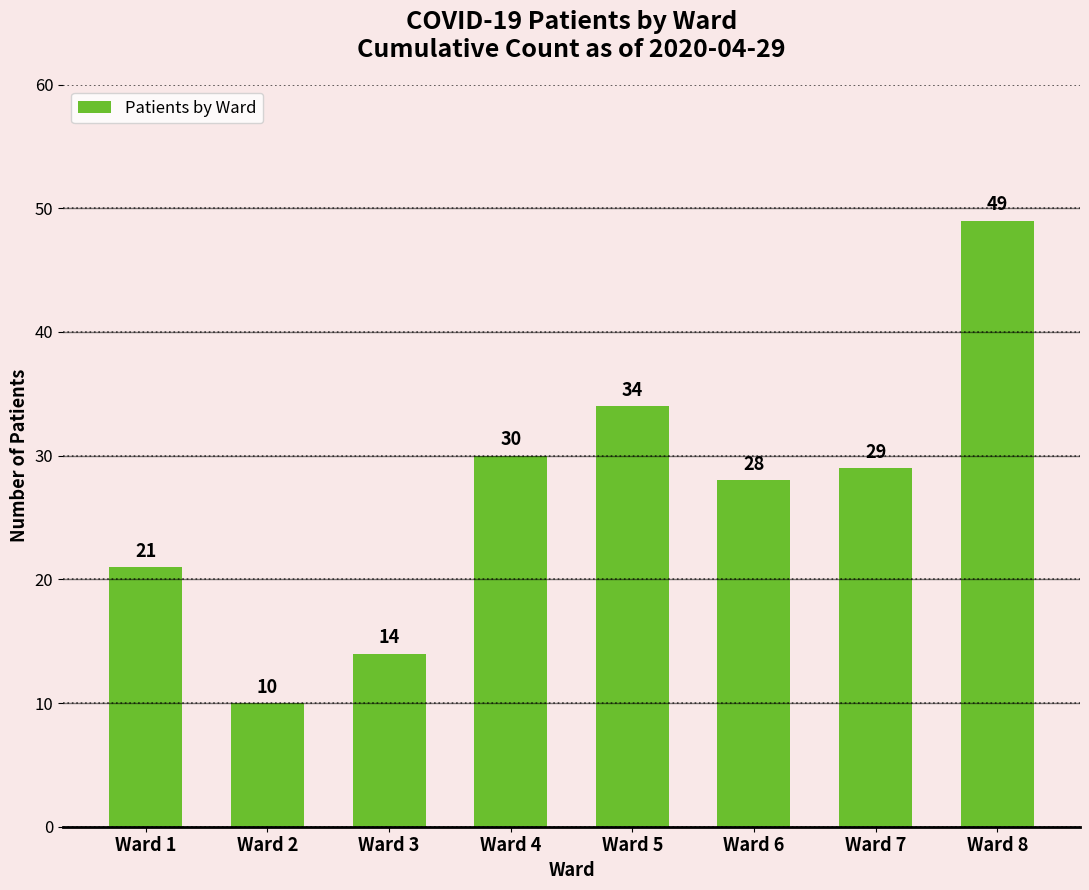

What is the smallest value displayed?

10